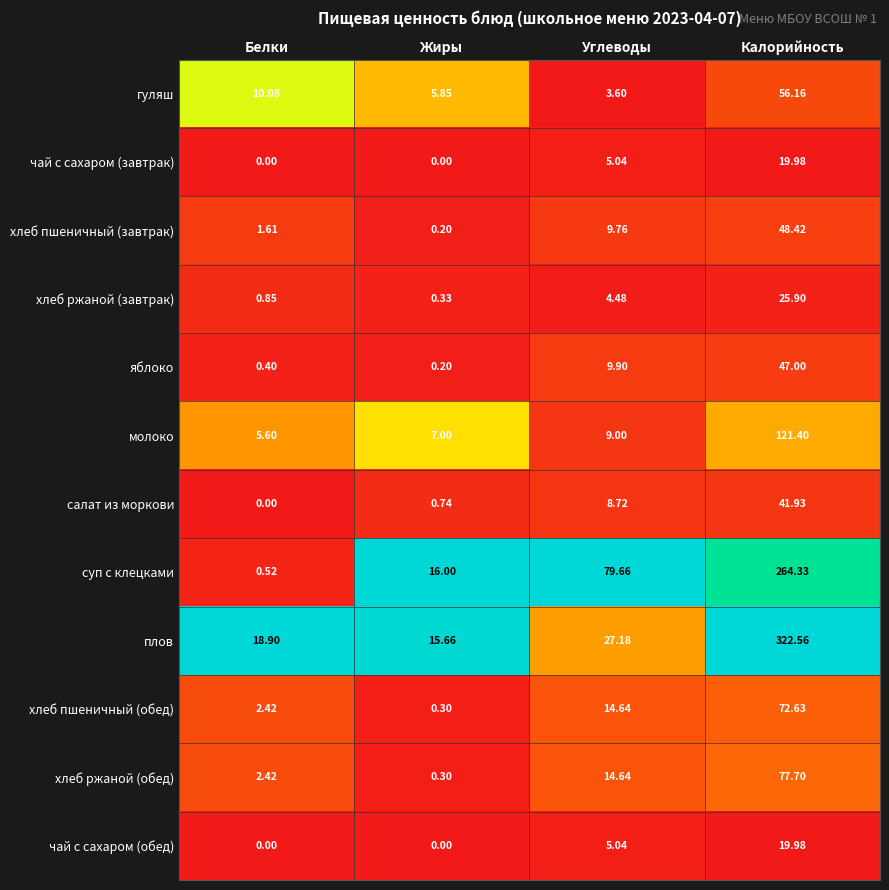

Which series has the largest range (max minus min)?

плов